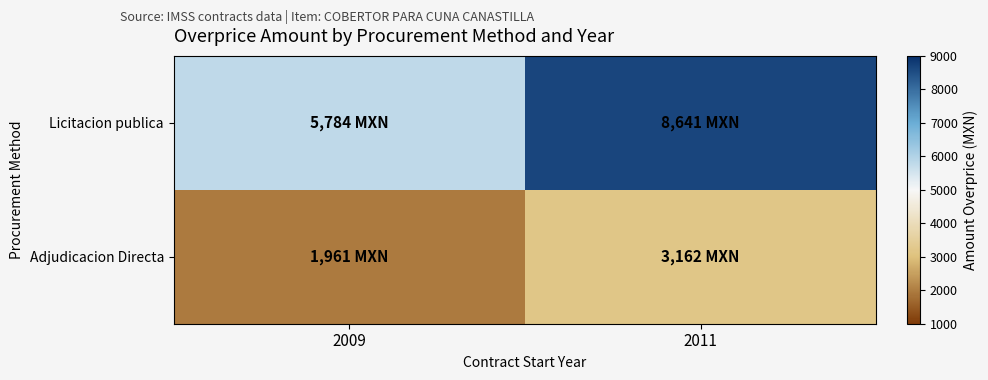

Reading left to right, what are all the values shown in this chart?

Licitacion publica: 2009=5784.4	2011=8640.7
Adjudicacion Directa: 2009=1960.8	2011=3162.5